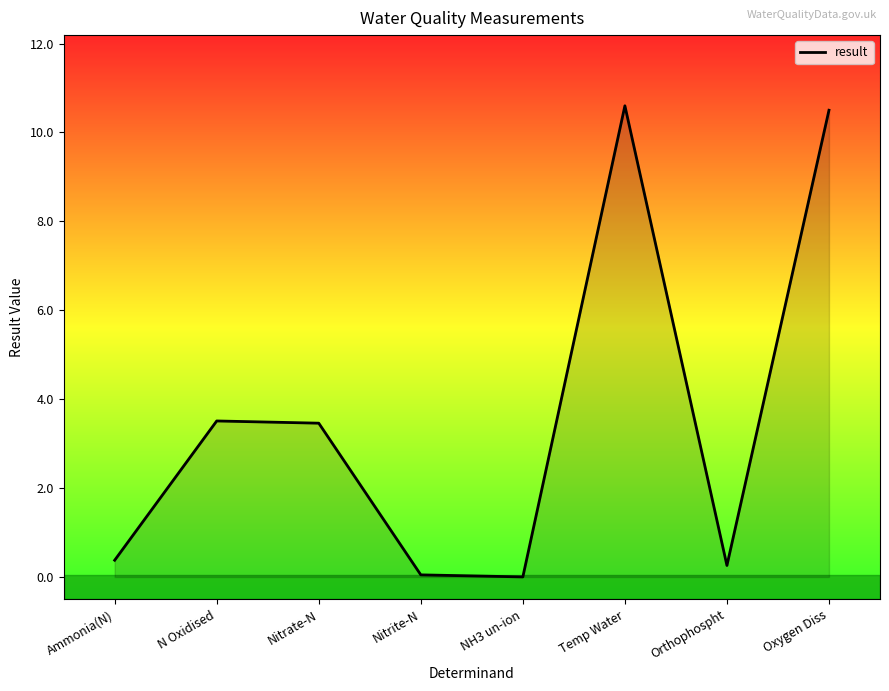

How many interior local valleys (lower than both neighbors) does the data have?

2